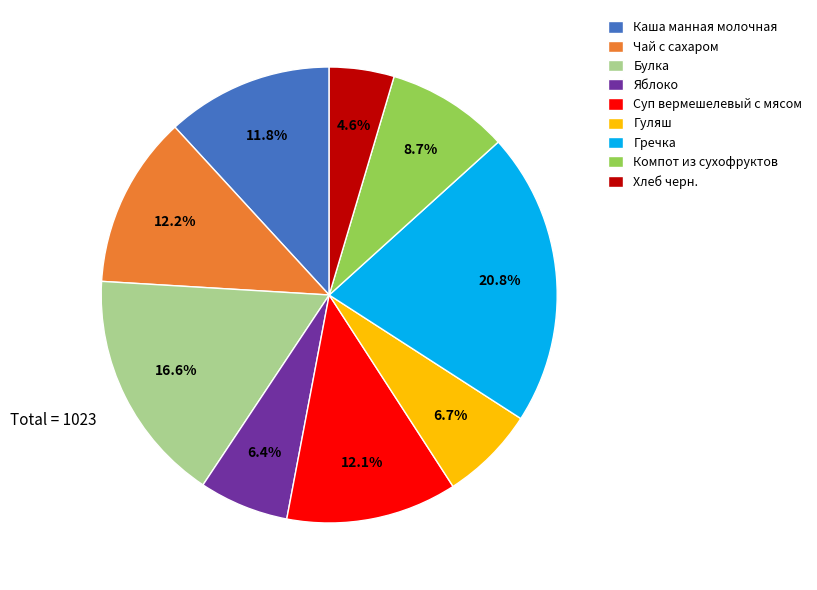

True or false: Гречка accounts for 21% of the total.

True